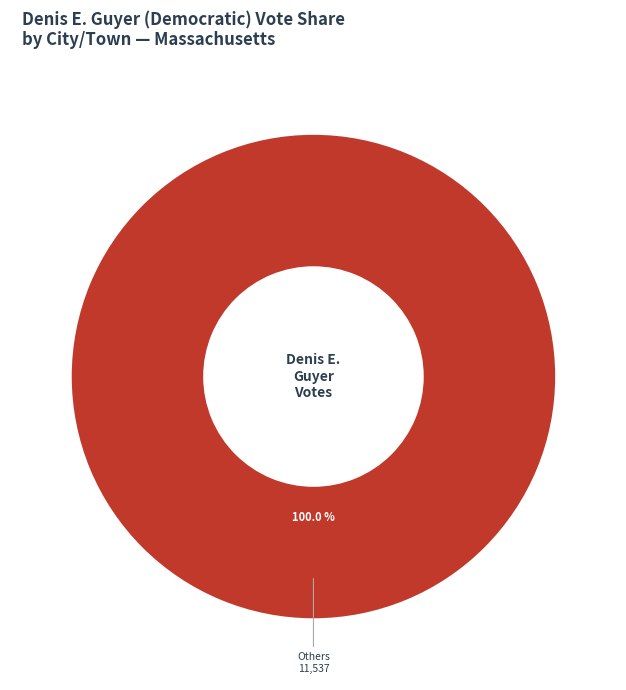

Is there any slice that represents more than half of the pie?

Yes